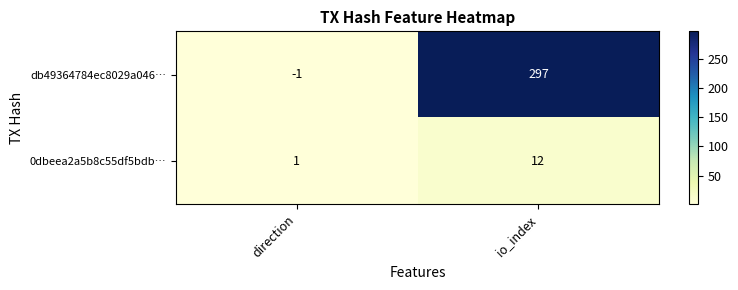

Reading left to right, list all the values displayed in this chart.

db49364784ec8029a046…: direction=-1	io_index=297
0dbeea2a5b8c55df5bdb…: direction=1	io_index=12